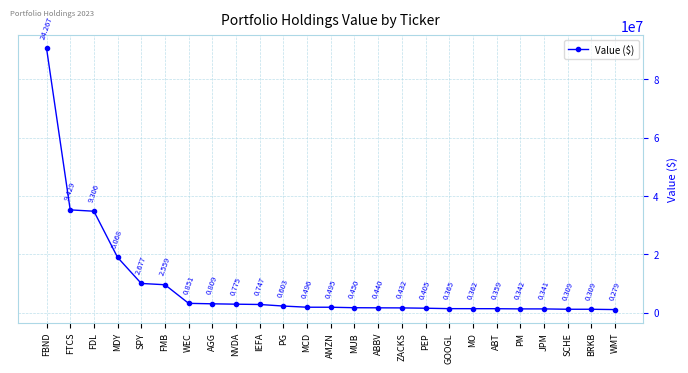

Which has a higher value, WEC or MDY?

MDY